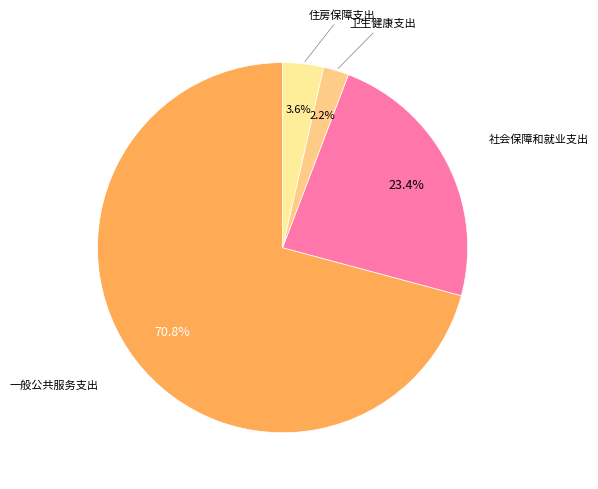

Is the sum of 卫生健康支出 and 住房保障支出 greater than half?

No